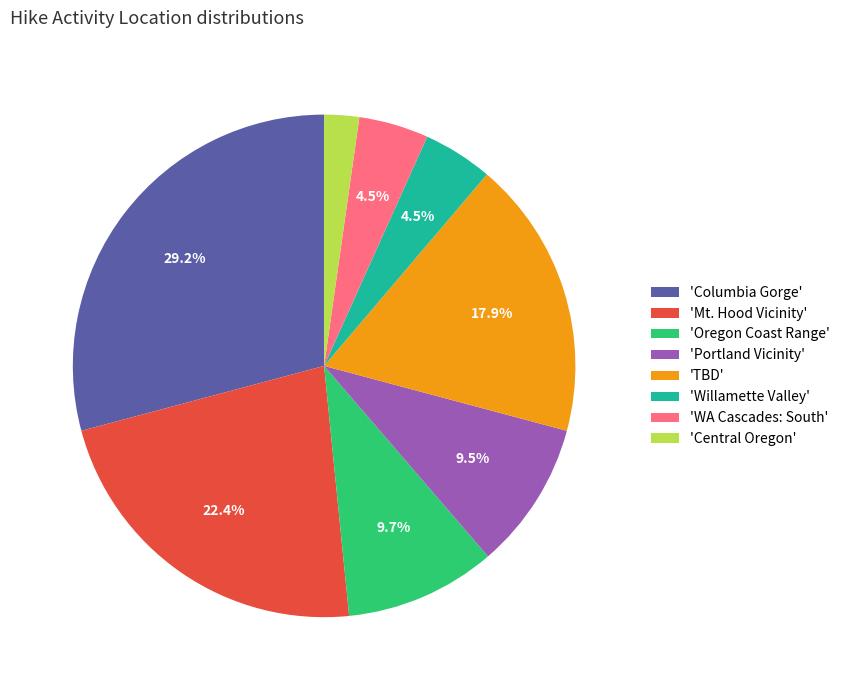

To the nearest percent, what is the average slice percentage?

12%